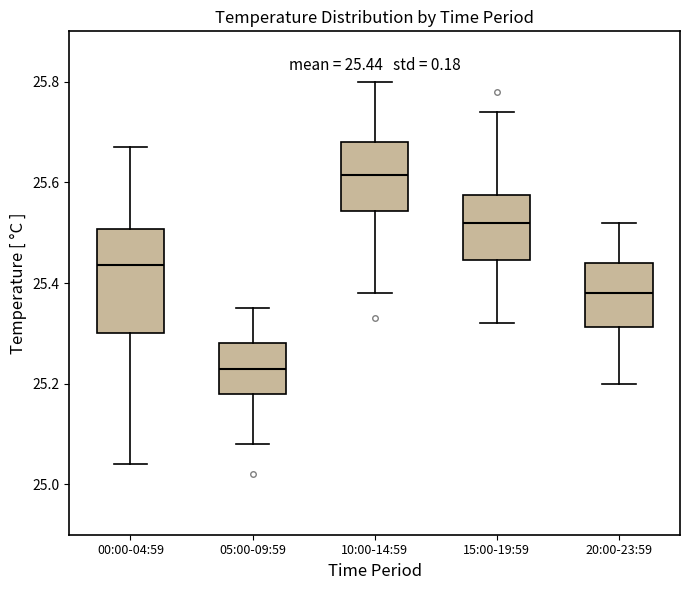

Which box's median line is the highest?

10:00-14:59